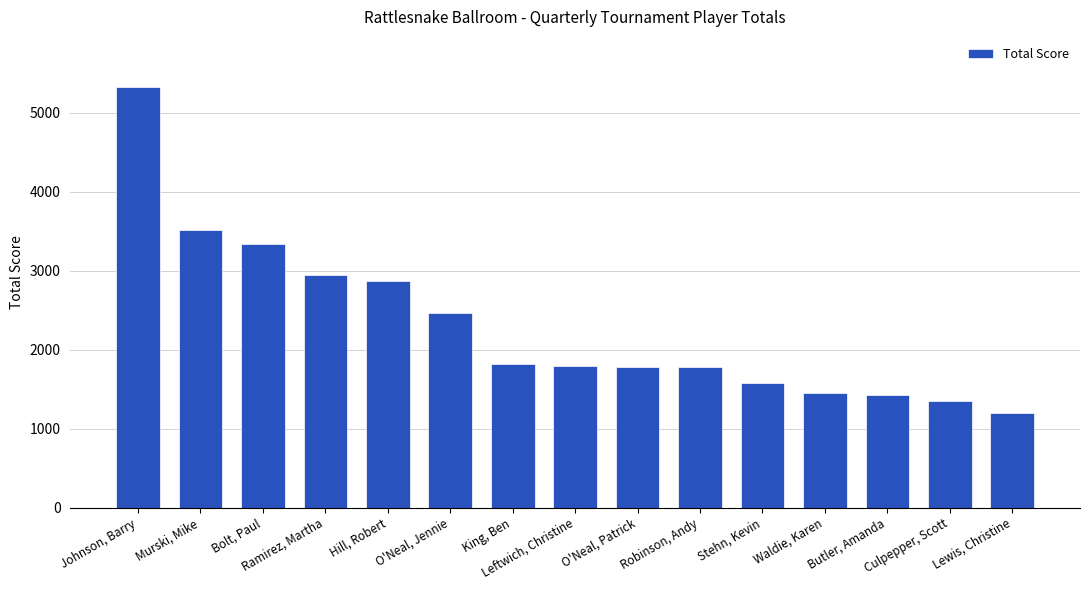

What is the change in value from Murski, Mike to Lewis, Christine?

-2325